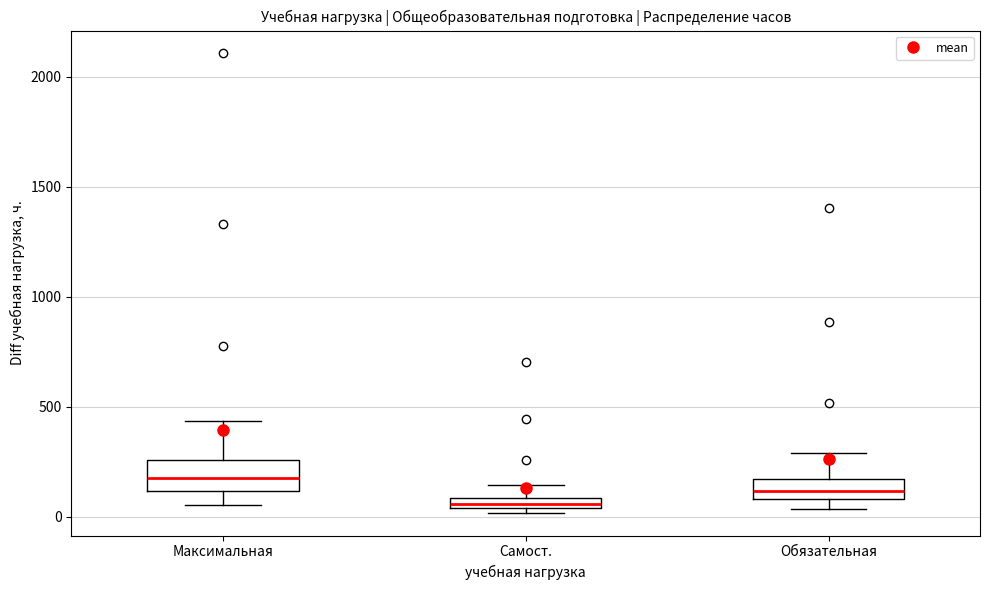

Where is the lower edge of the box for Обязательная on the y-axis? The values are not printed on the chart, so give them approximately, as read against the axis.

100